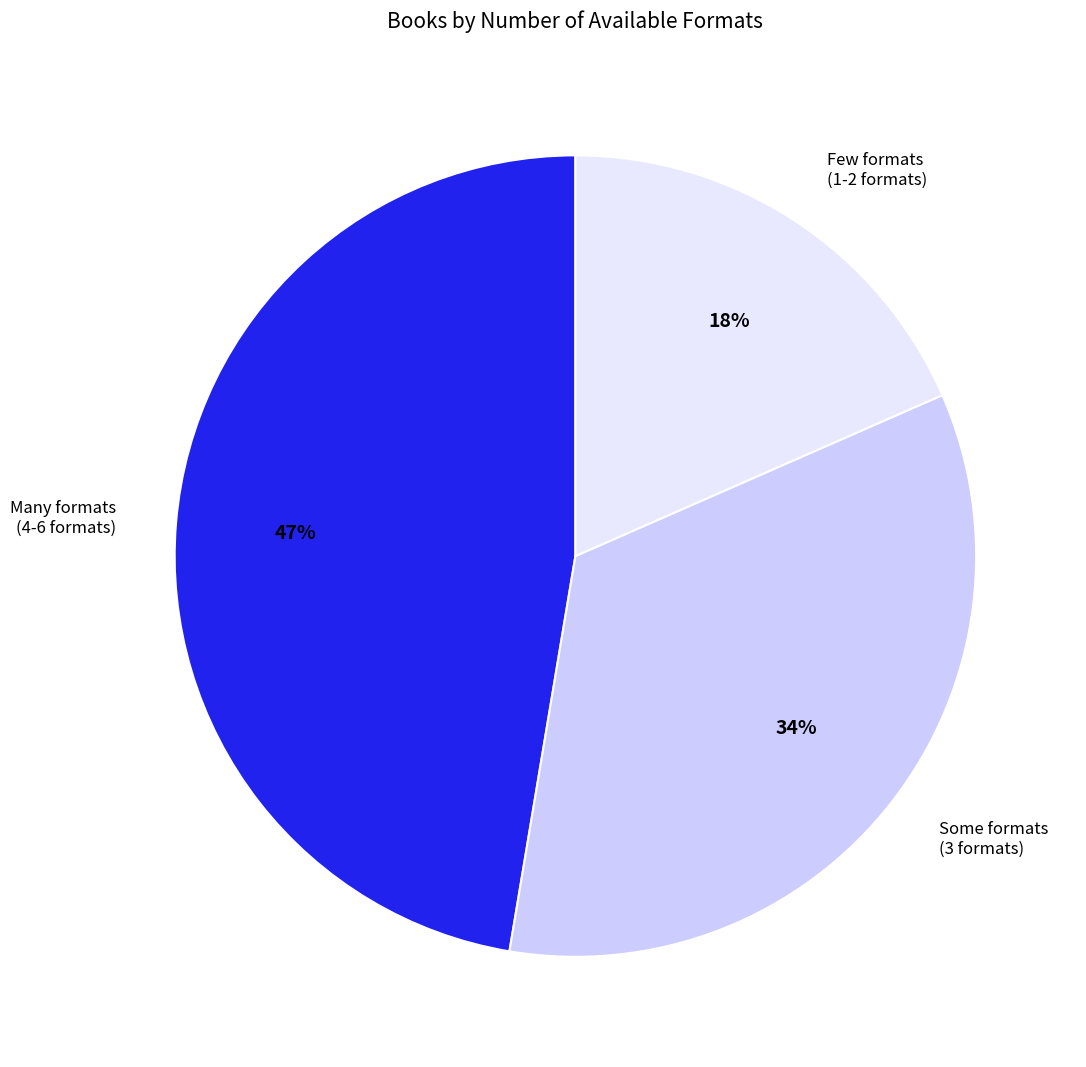

What is the largest slice in the pie chart?

Many formats (4-6 formats)